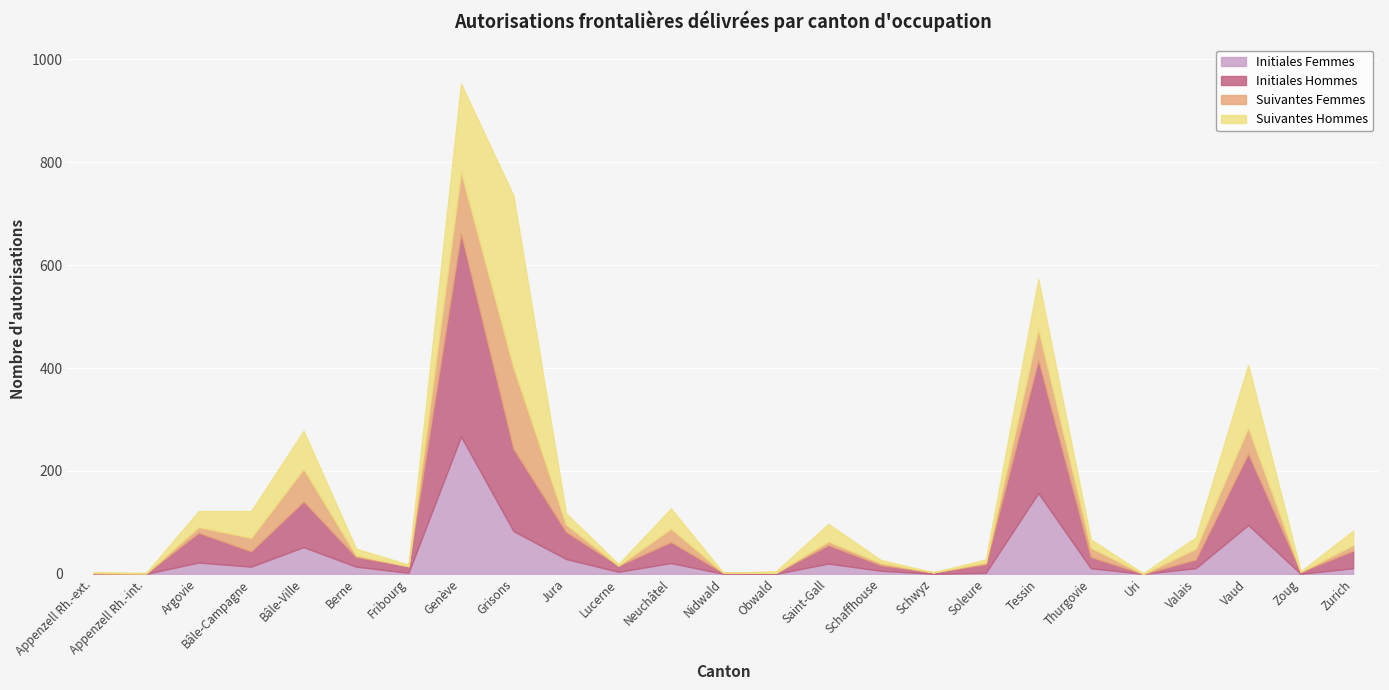

Which series changed the most between Bâle-Ville and Grisons?

Suivantes Hommes